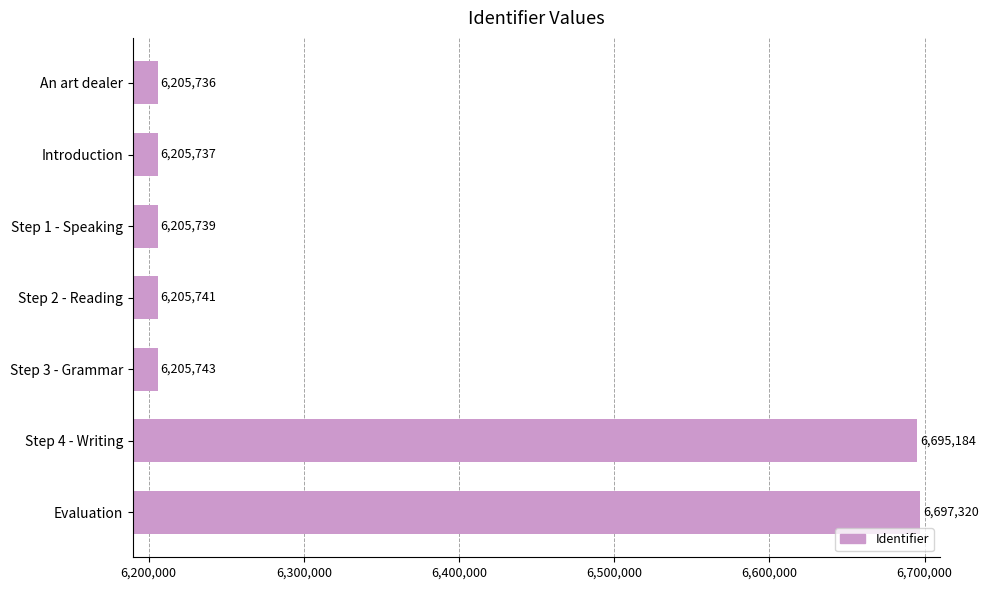

Count the number of data series in this chart.

1